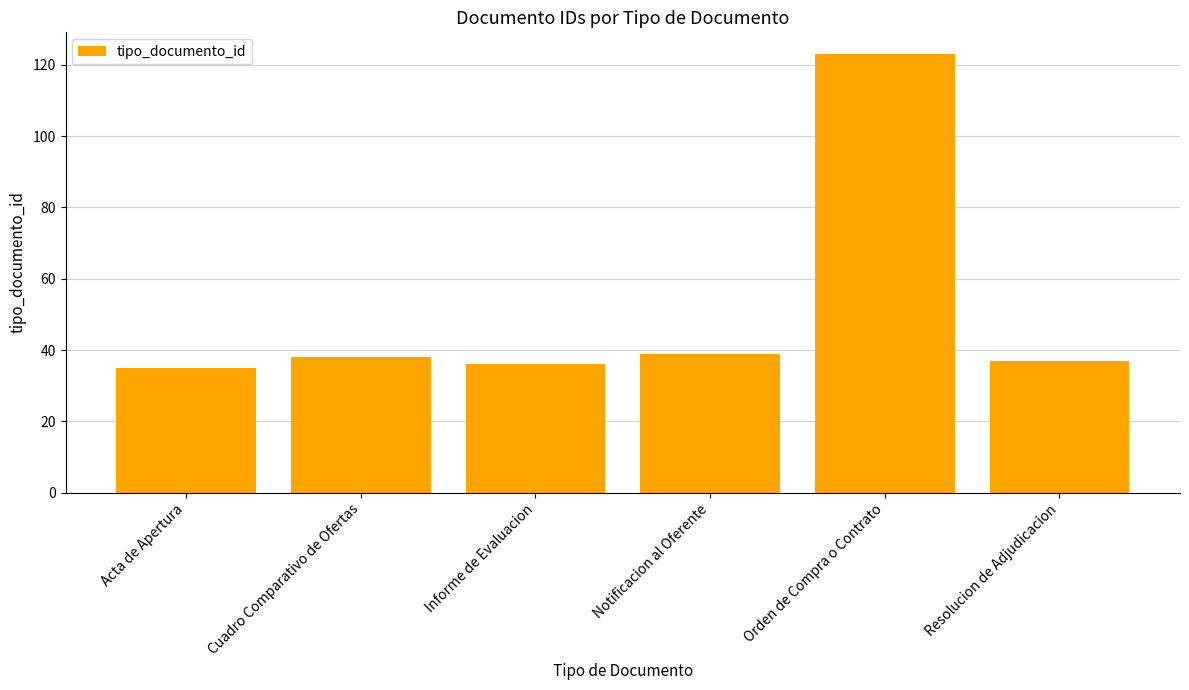

Reading left to right, extract all data points from this chart.

35	38	36	39	123	37